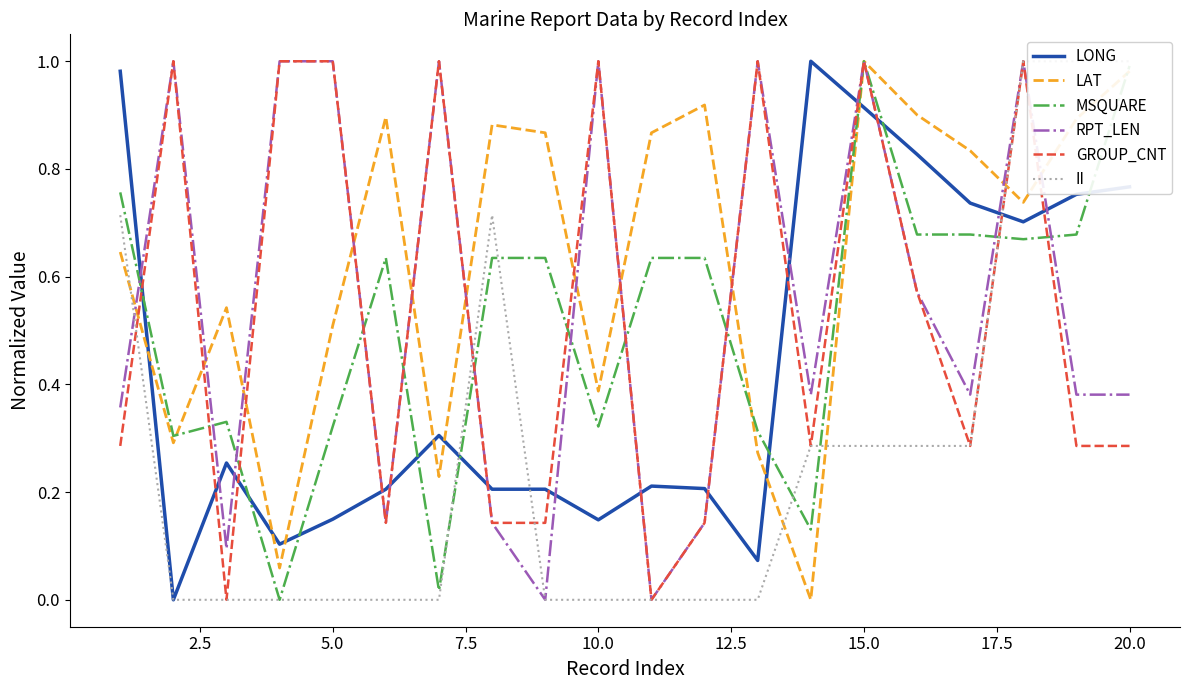

Which series ends up on top after the final intersection of LAT and LONG?

LAT